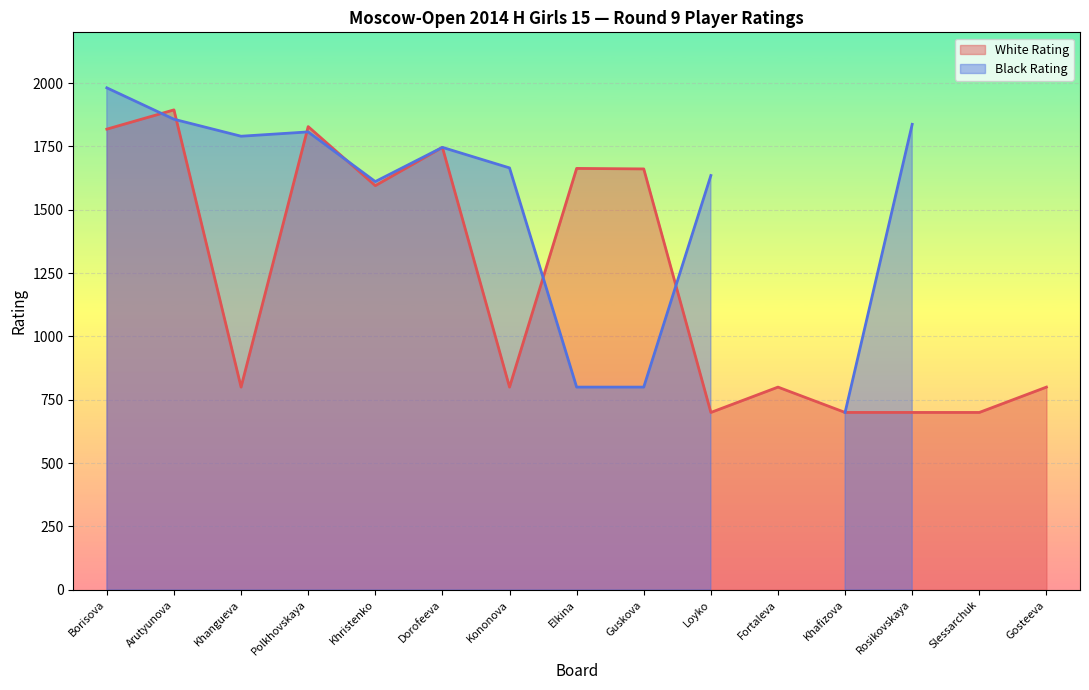

True or false: Black Rating and White Rating cross at least once.

True